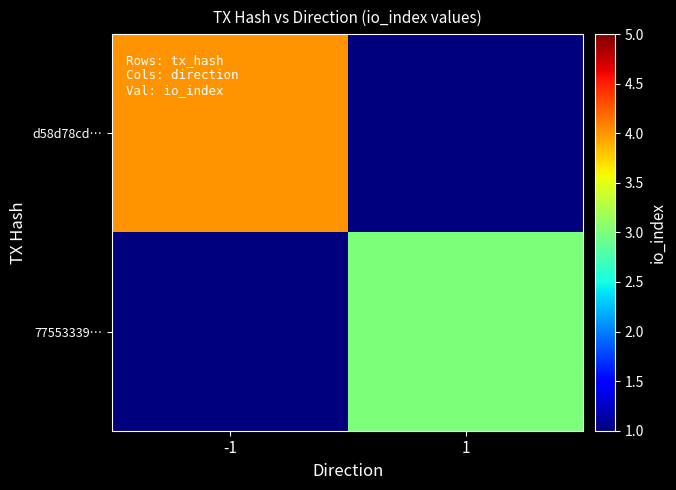

Reading left to right, what are all the values shown in this chart?

d58d78cd…: -1=4	1=0
77553339…: -1=0	1=3